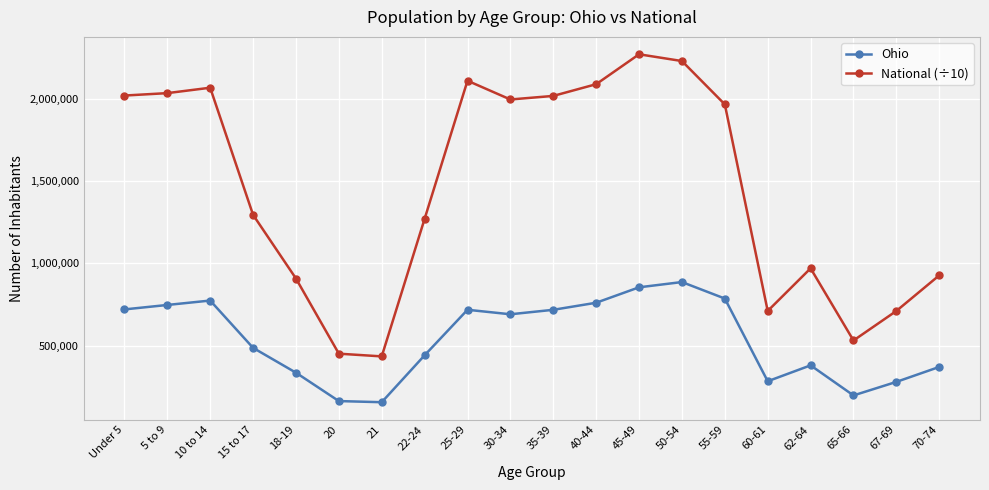

In National (÷10), how many points are higher than both neighbors (excluding endpoints)?

4